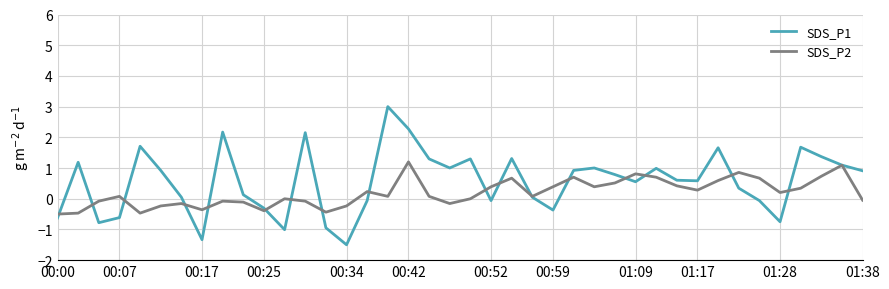

Which series has the largest range (max minus min)?

SDS_P1